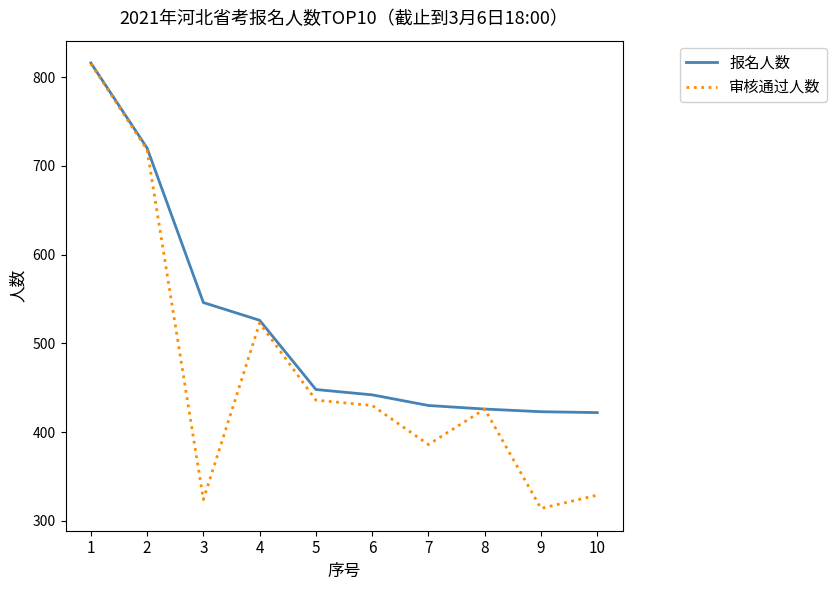

What is the smallest value displayed?

314